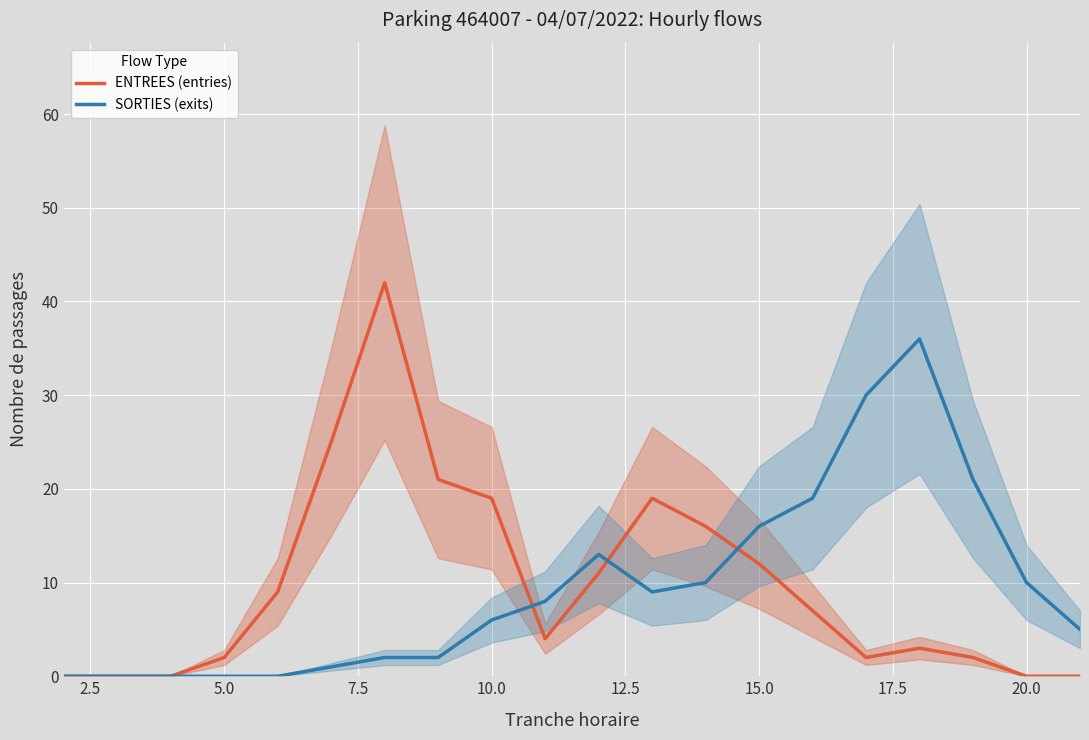

Which series has the largest total across all categories?

ENTREES (entries)